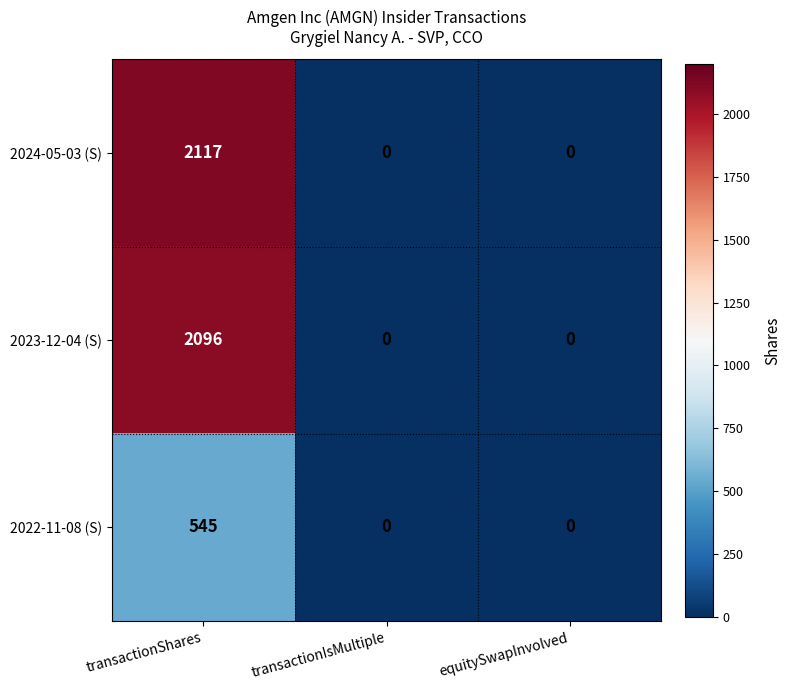

List the series in order of their peak value, highest first.

2024-05-03 (S), 2023-12-04 (S), 2022-11-08 (S)